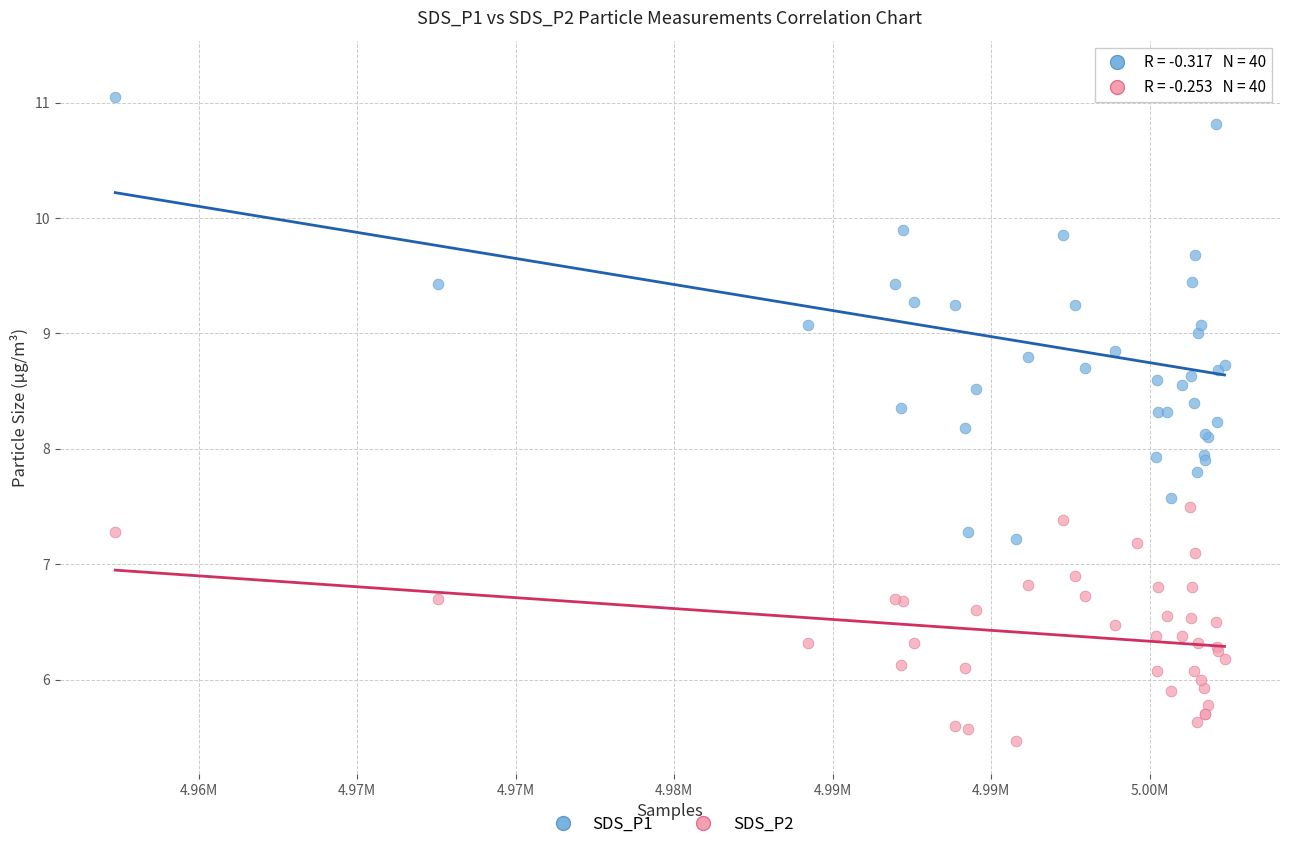

Which series contains the lowest Y value?

SDS_P2